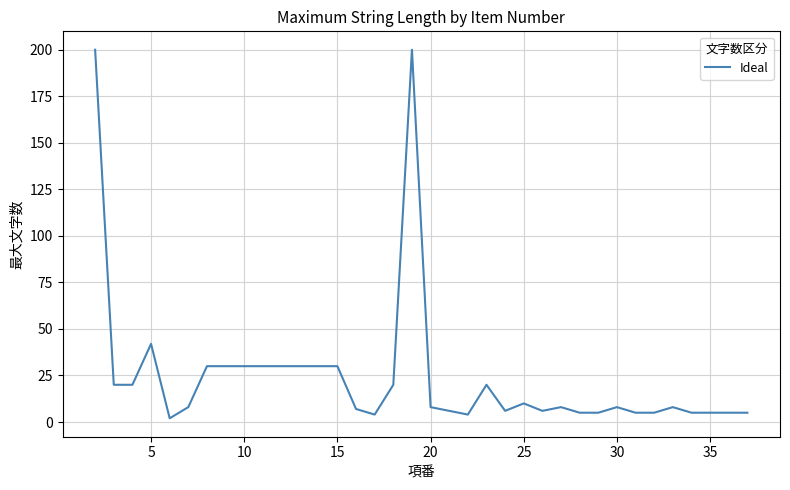

Does the chart display data point markers on the line(s)?

No